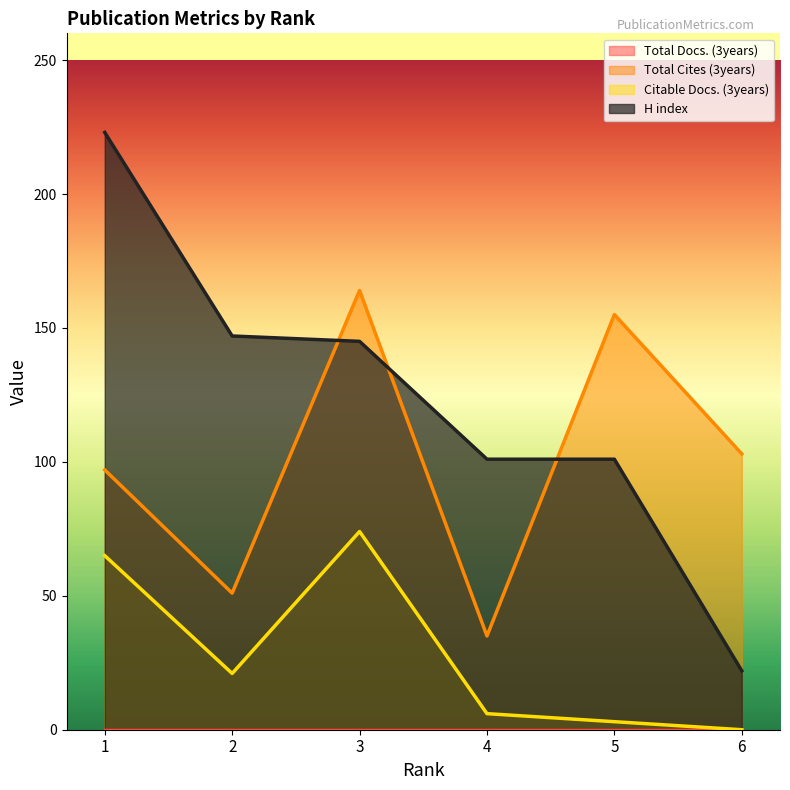

What is the difference between the second highest and second lowest values in the Total Cites (3years) series?

104